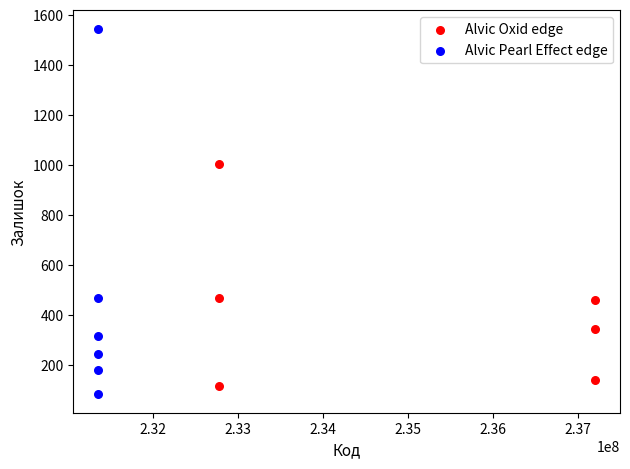

What are all the series names shown in the legend?

Alvic Oxid edge, Alvic Pearl Effect edge